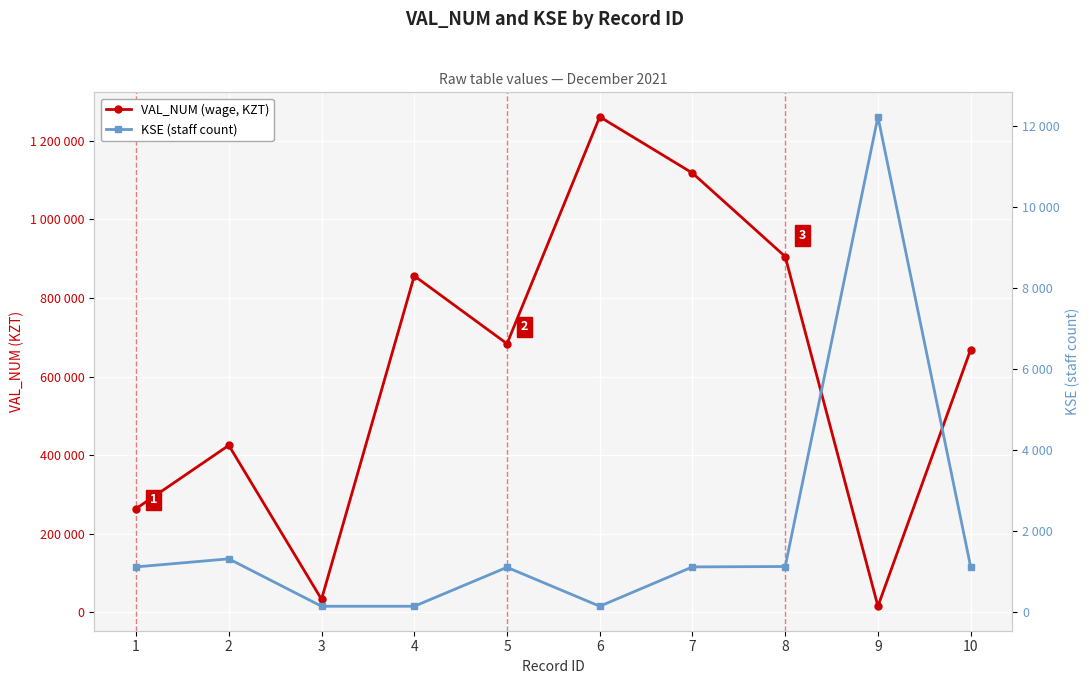

Between 2 and 8, which series saw the biggest shift?

VAL_NUM (wage, KZT)